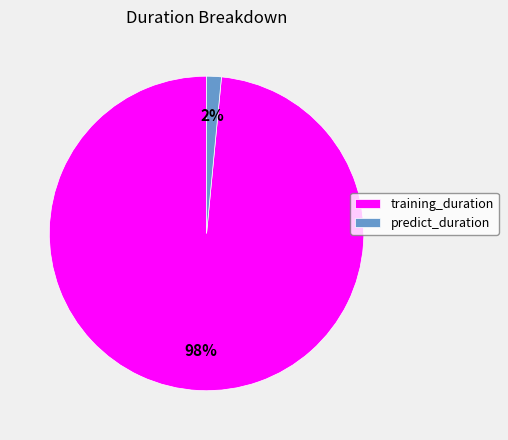

How many segments does this pie chart have?

2